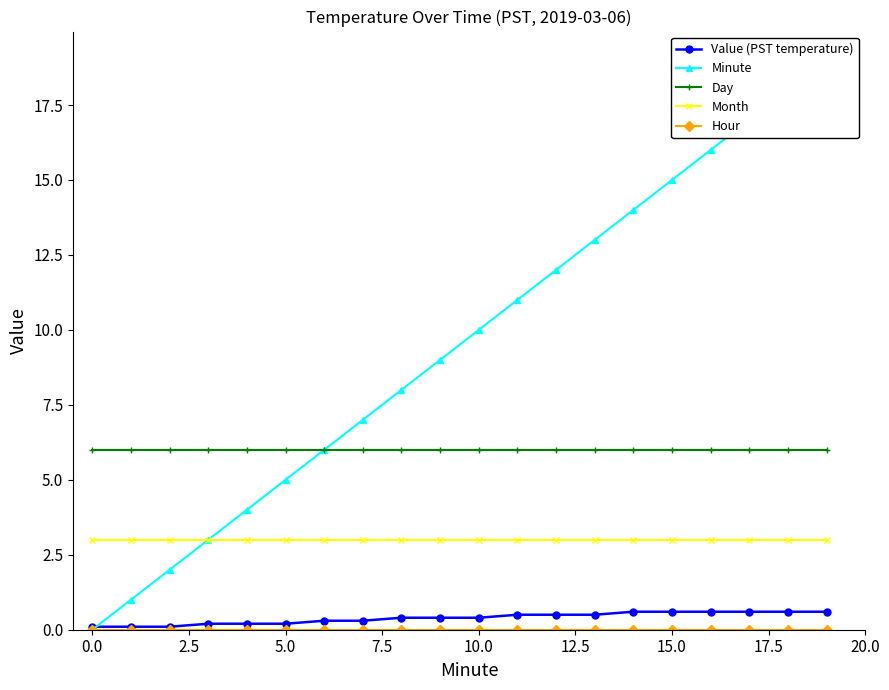

Rank the series by their maximum value, from highest to lowest.

Minute, Day, Month, Value (PST temperature), Hour